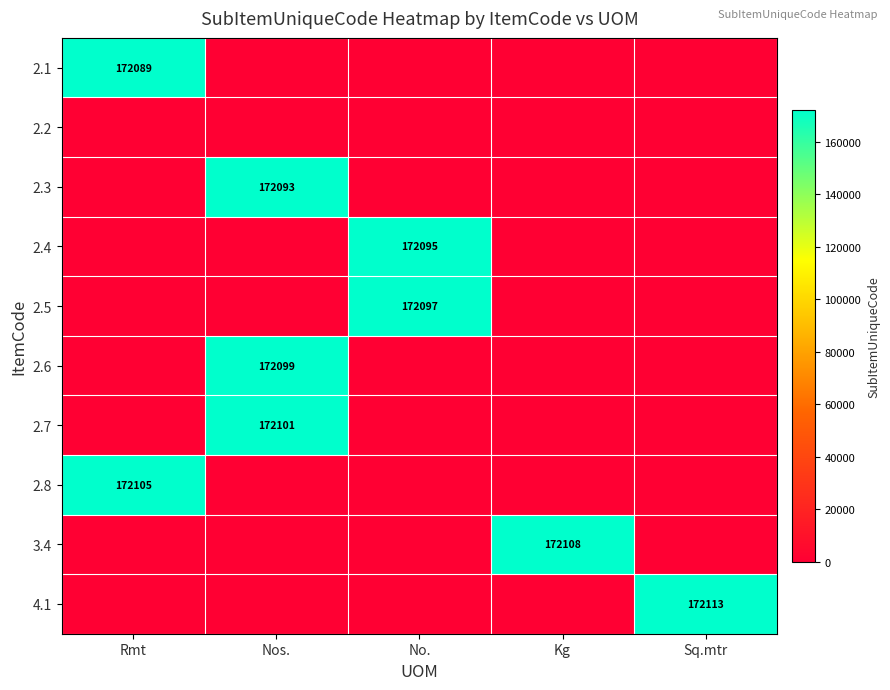

True or false: 2.7 has a value of 172101 at Nos..

True